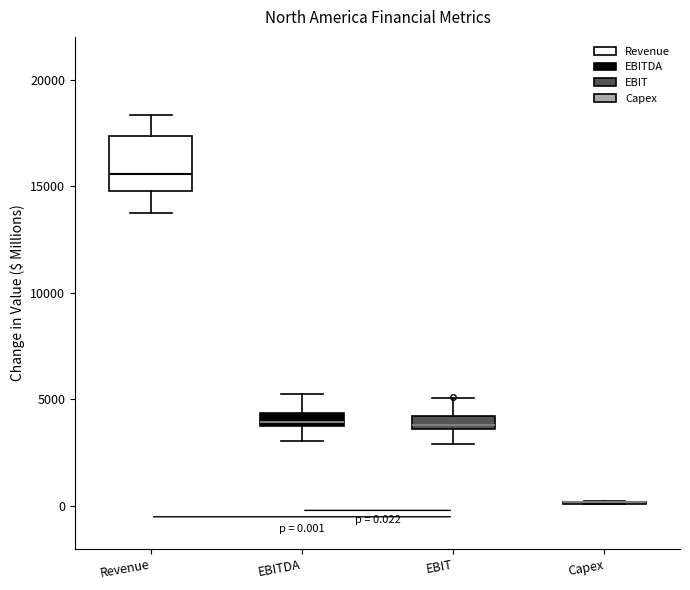

Which box is the tallest, from its lower edge to its upper edge?

Revenue